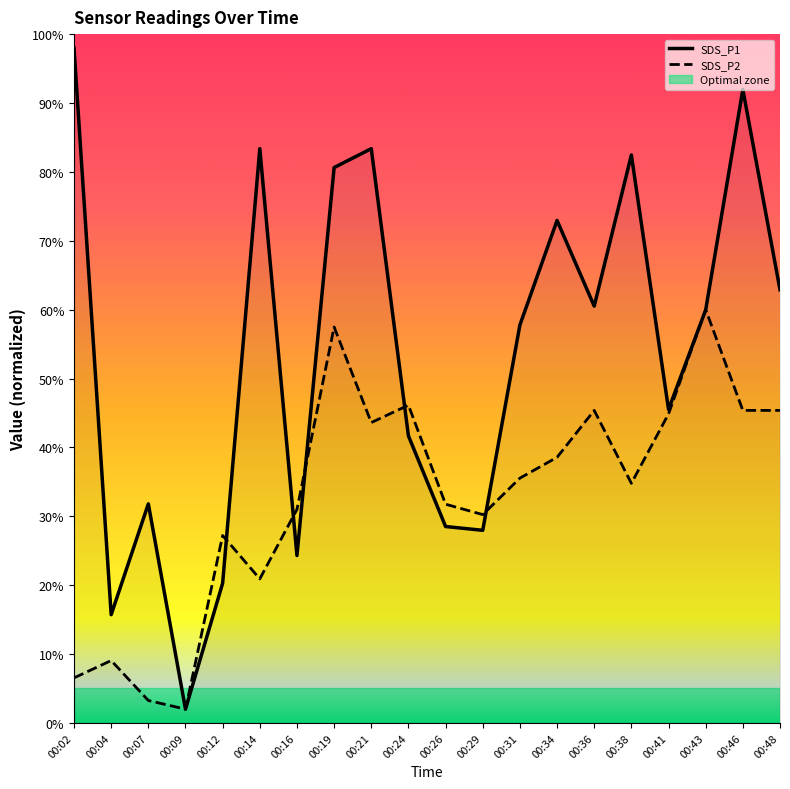

What are all the series names shown in the legend?

SDS_P1, SDS_P2